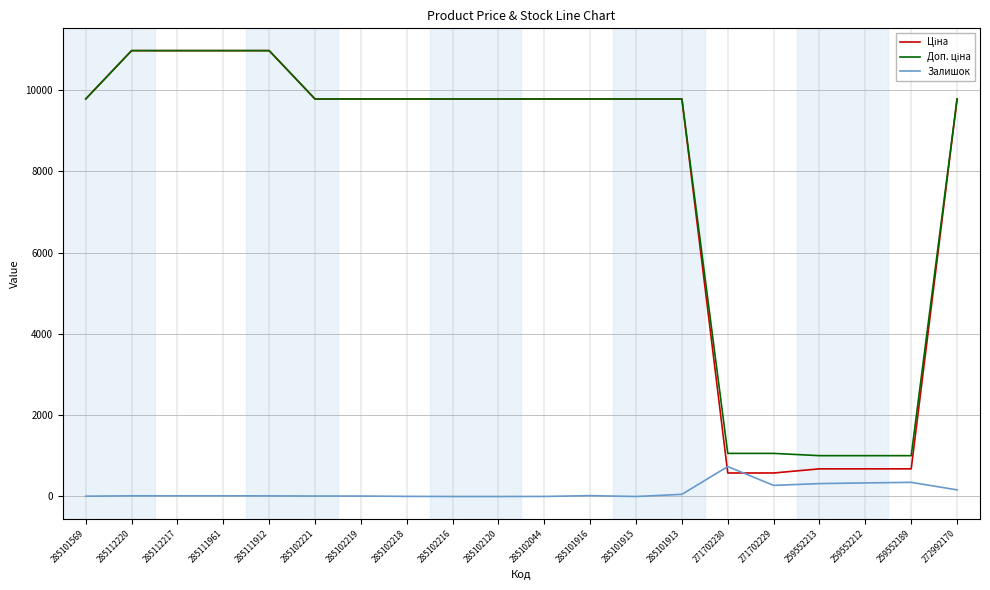

True or false: Залишок has a value of 273.0 at 271702229.

True